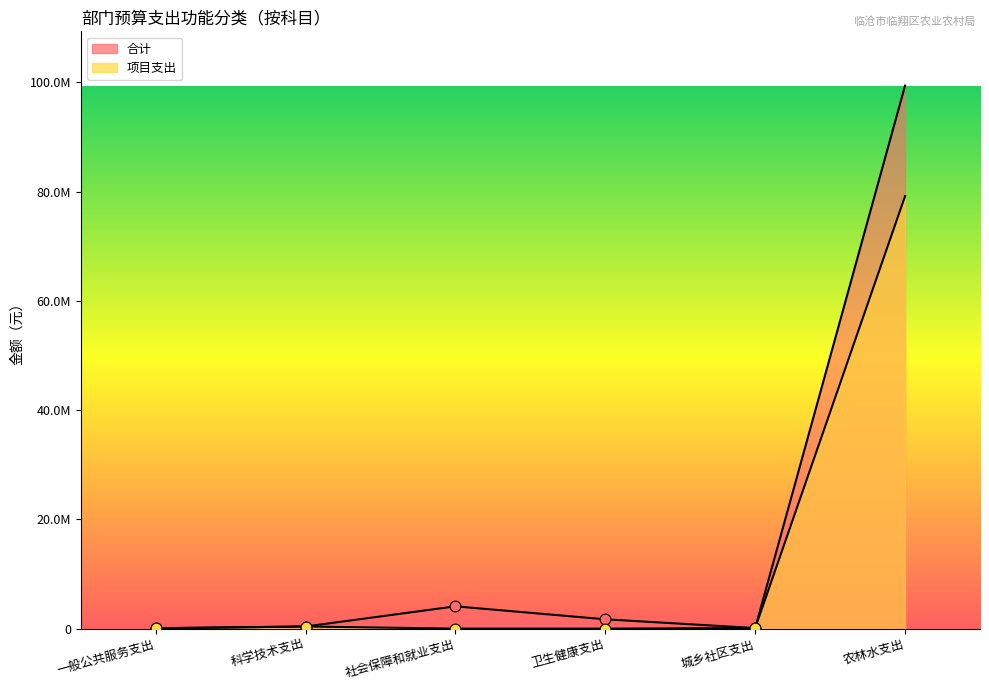

Which series has the largest Y range (max minus min)?

合计